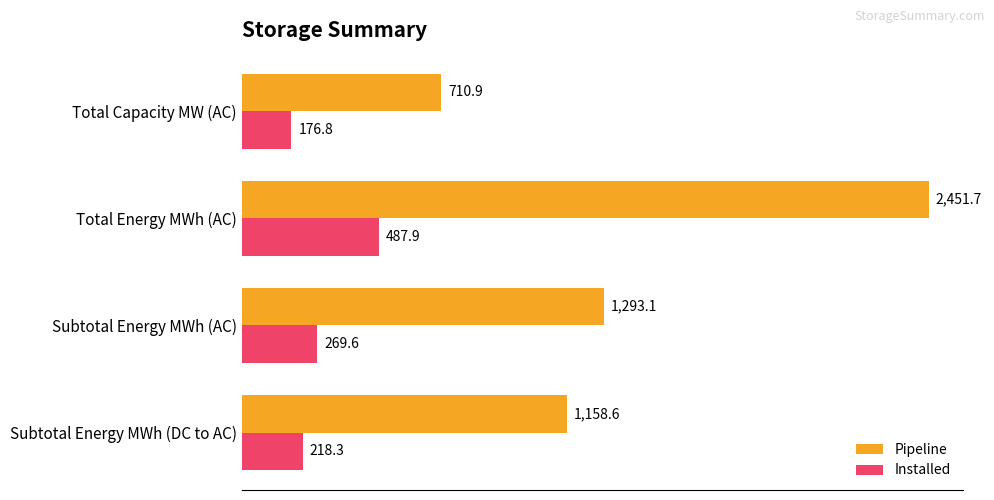

Which series has the widest spread of values?

Pipeline